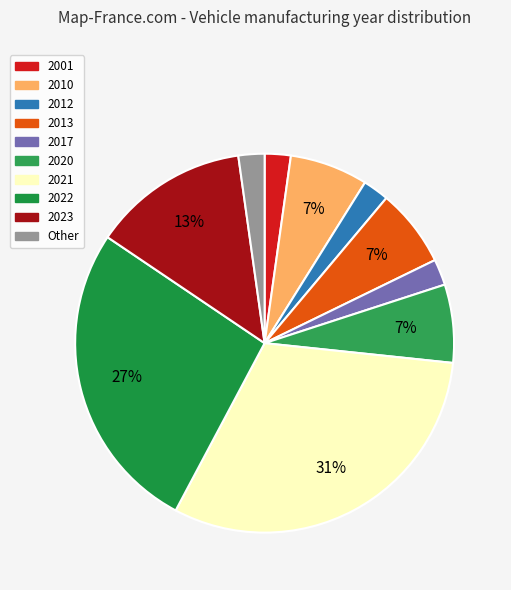

Is the sum of 2017 and 2010 greater than half?

No